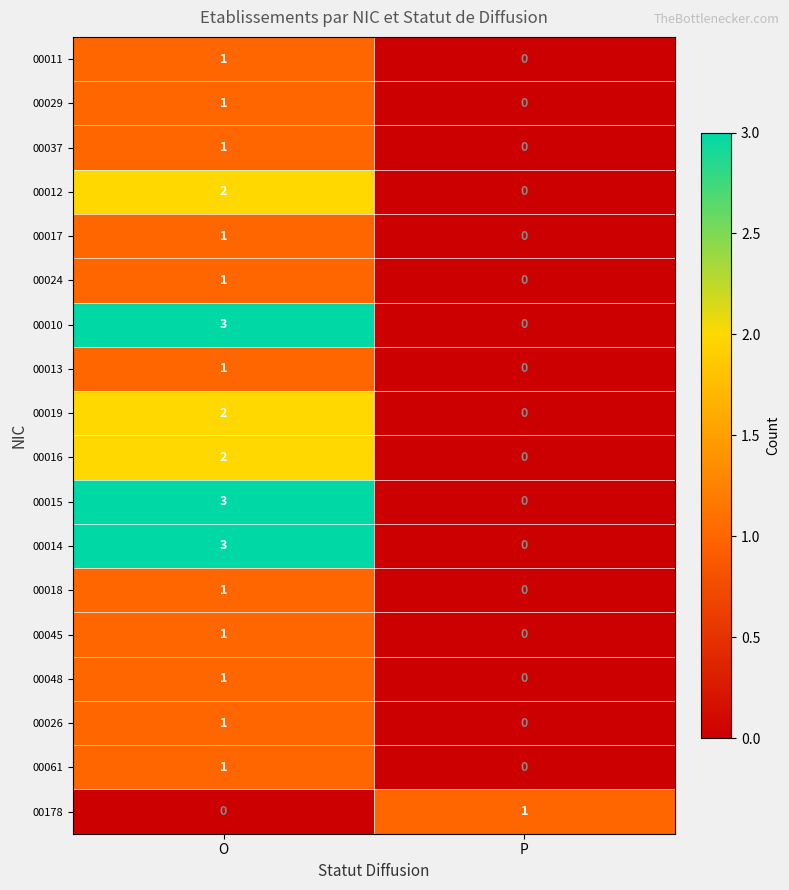

What is the sum of the 00015 values at O and P?

3